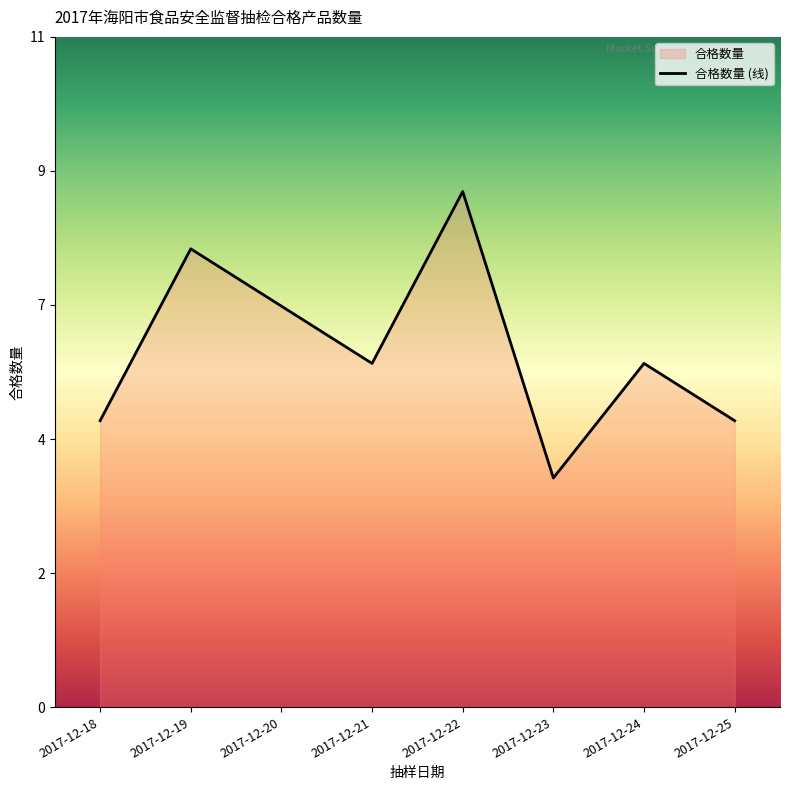

What is the change in value from 2017-12-22 to 2017-12-23?

-5